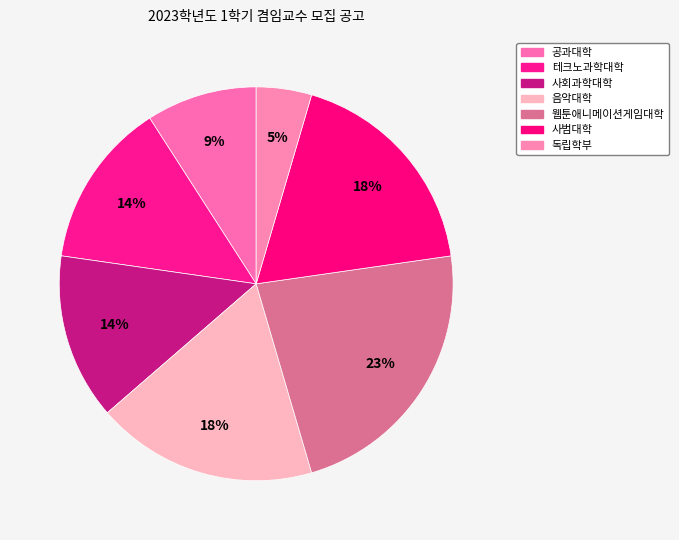

How many segments does this pie chart have?

7